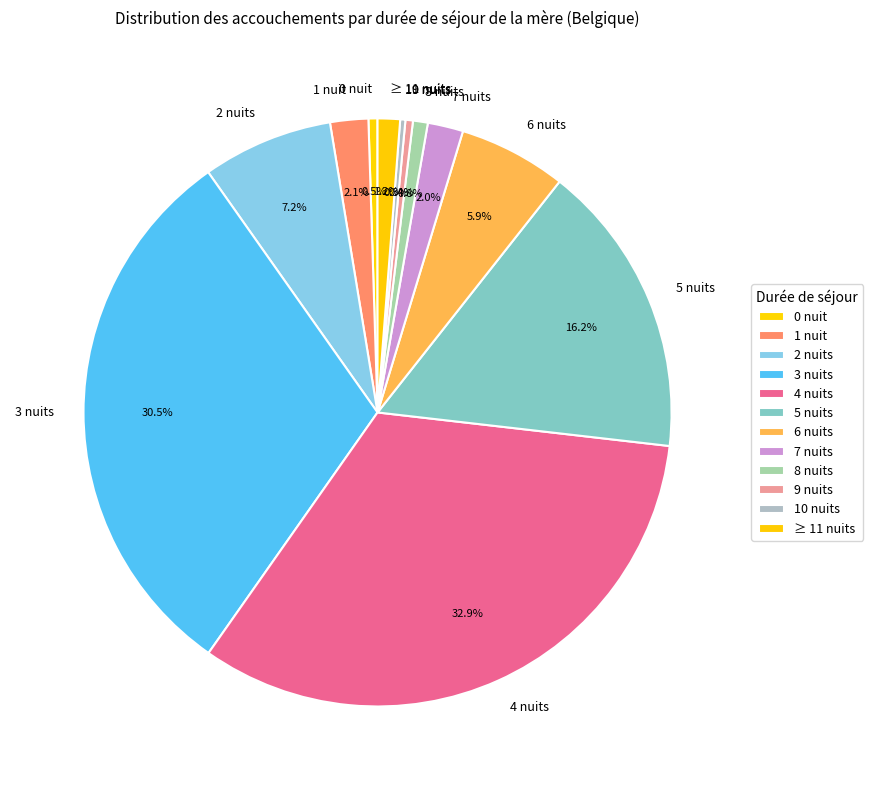

What is the largest slice in the pie chart?

4 nuits